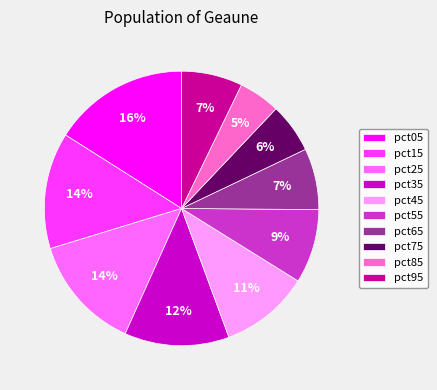

What percentage is the pct25 slice, to the nearest percent?

14%